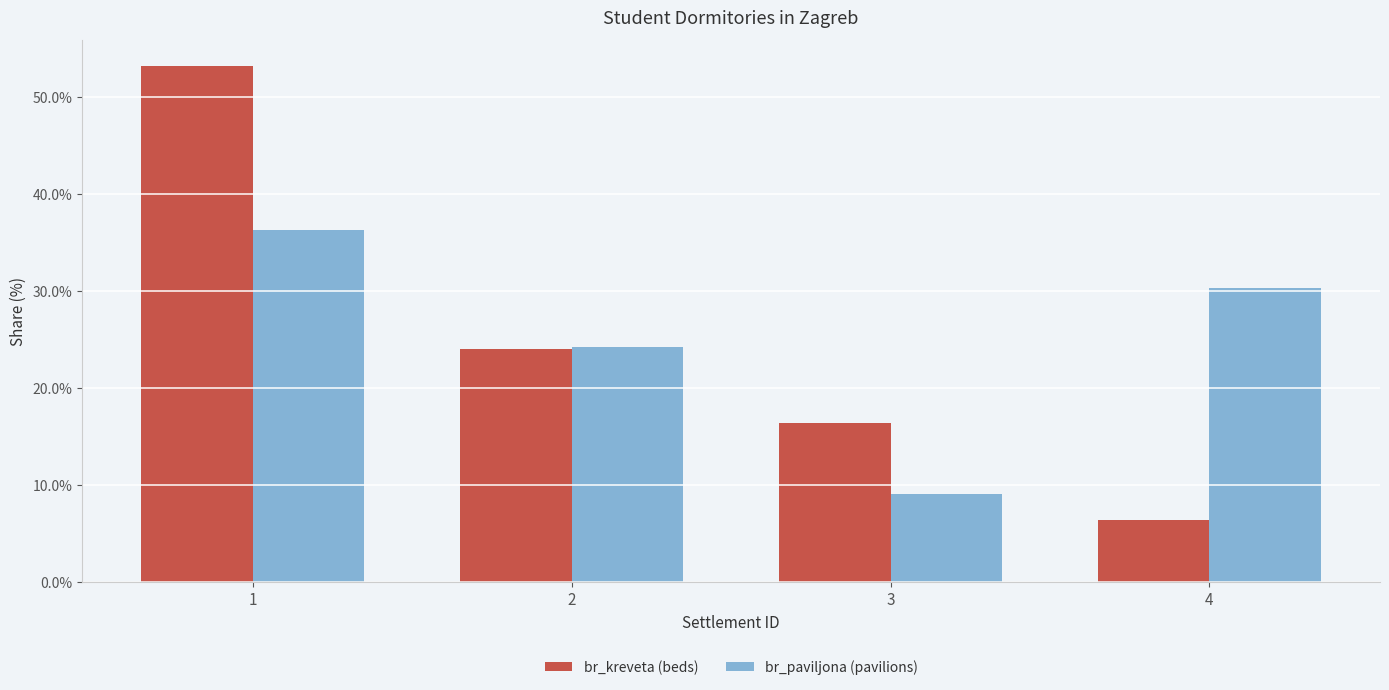

Which series changed the most between 2 and 4?

br_kreveta (beds)